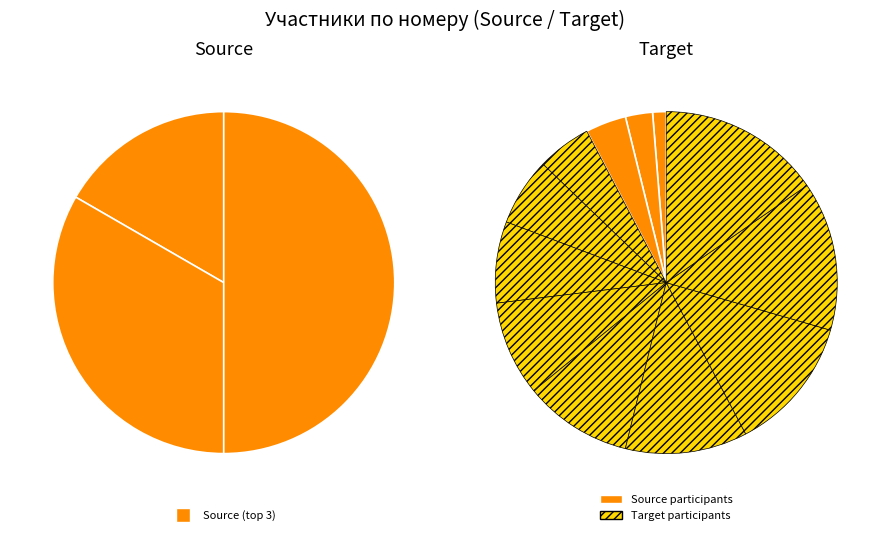

Count the number of slices in the pie.

12